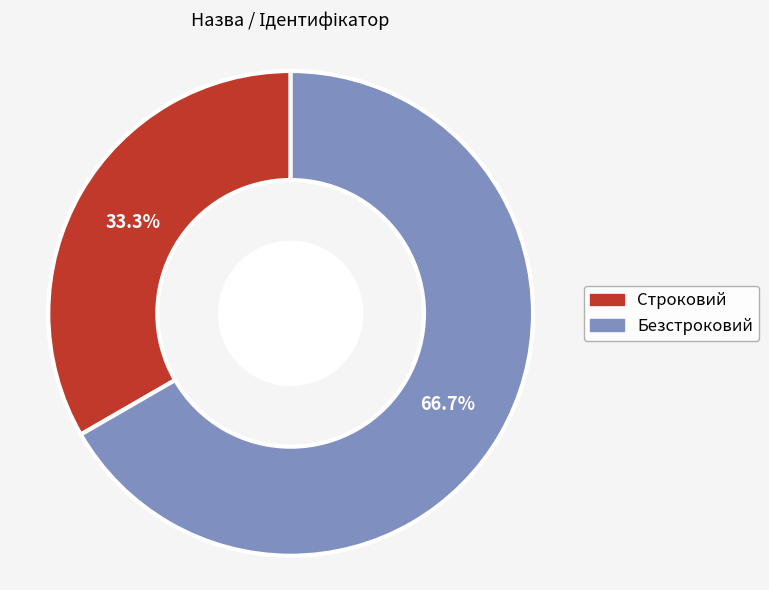

Rank the categories by value from highest to lowest.

Безстроковий, Строковий